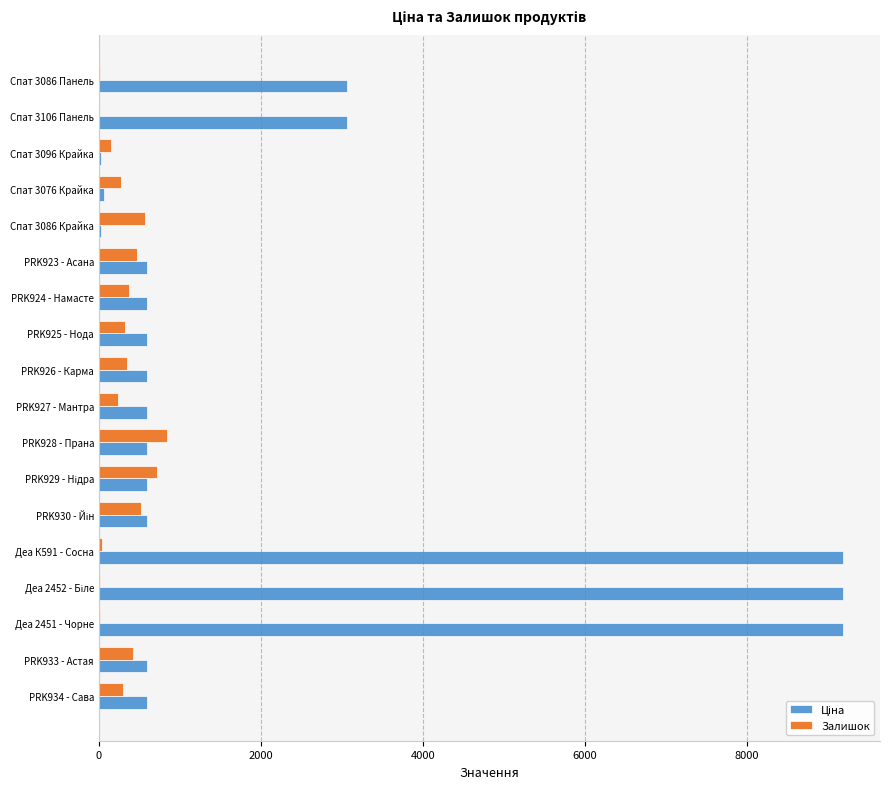

How many series are shown in this chart?

2